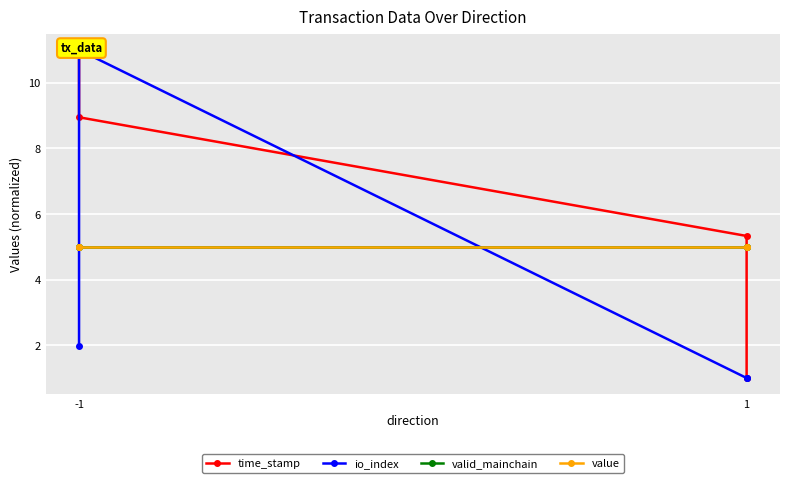

Which series has the largest range (max minus min)?

time_stamp